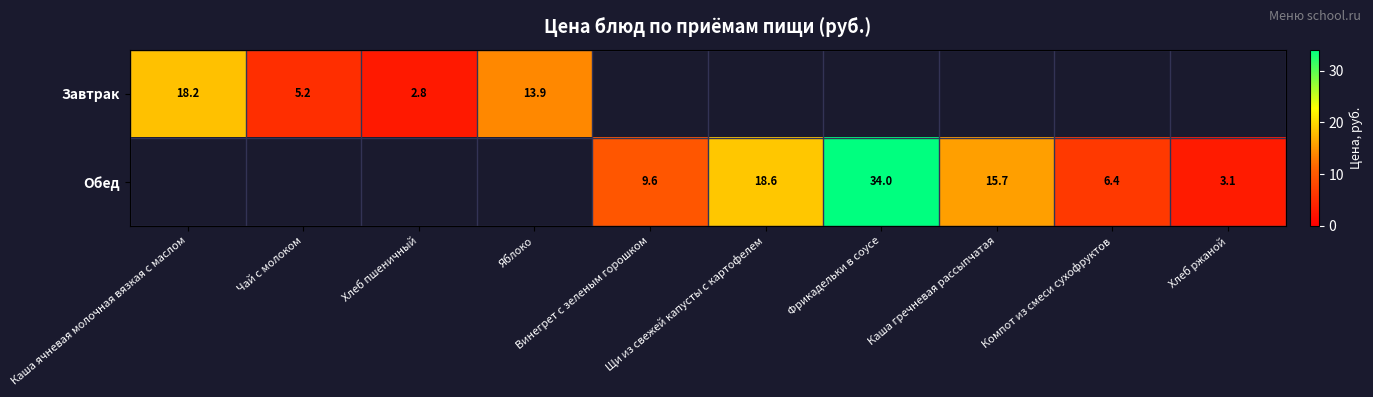

Is it true that Завтрак equals 1.1 at Чай с молоком?

False